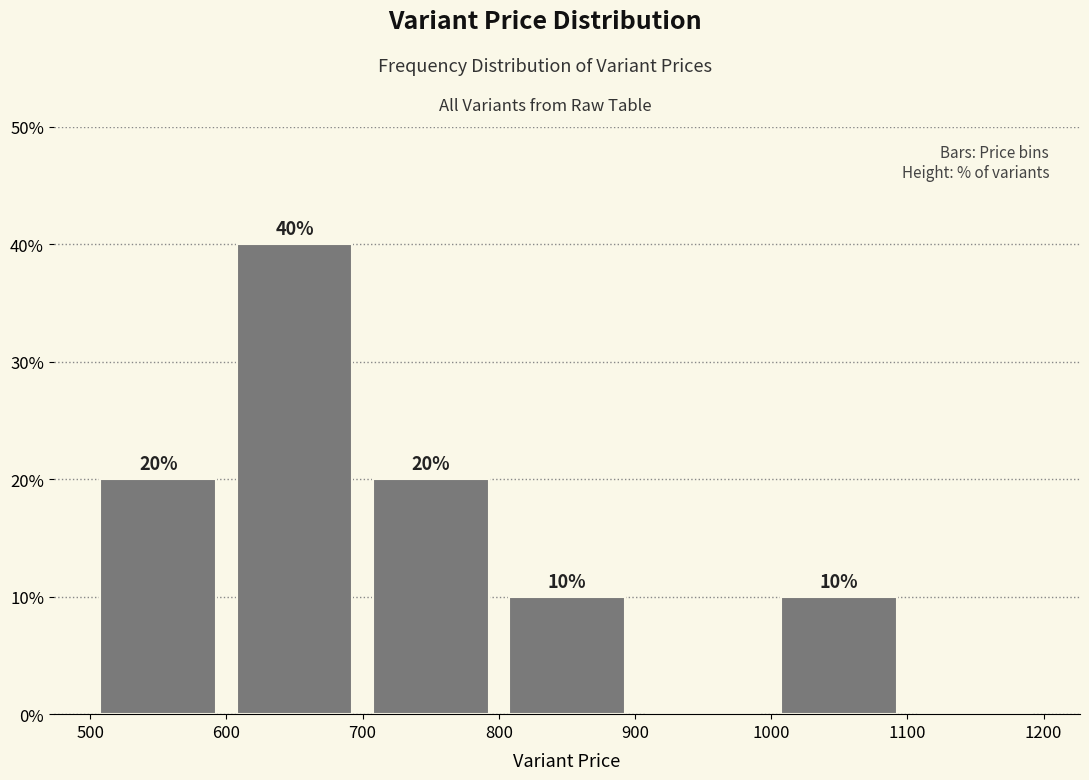

Which range on the x-axis has the tallest bar?

600 to 700